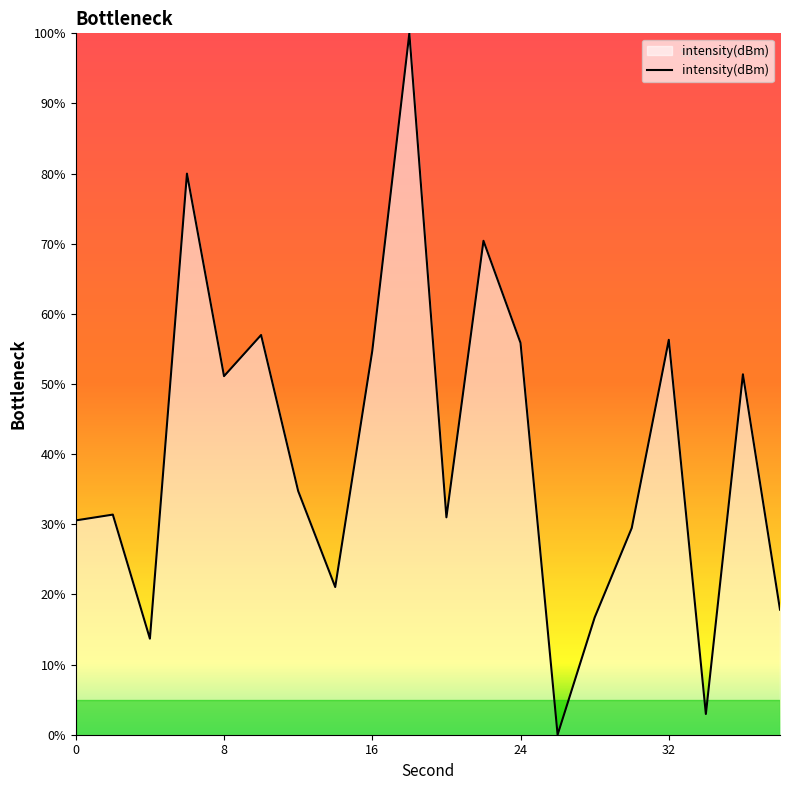

What is the difference between the maximum and minimum values?

100.0